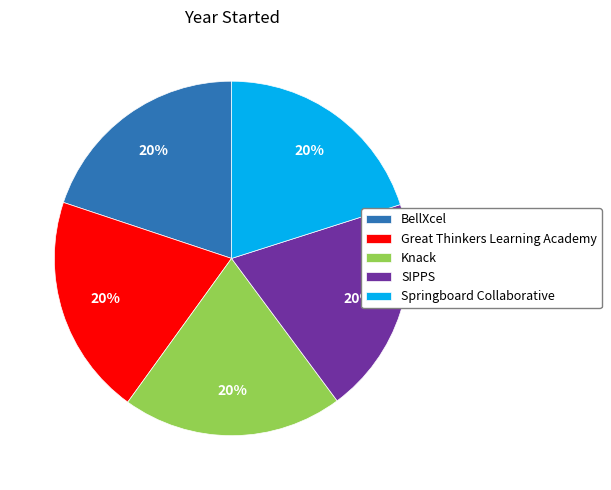

Approximately how many times larger is the value at Great Thinkers Learning Academy compared to SIPPS?

1.0